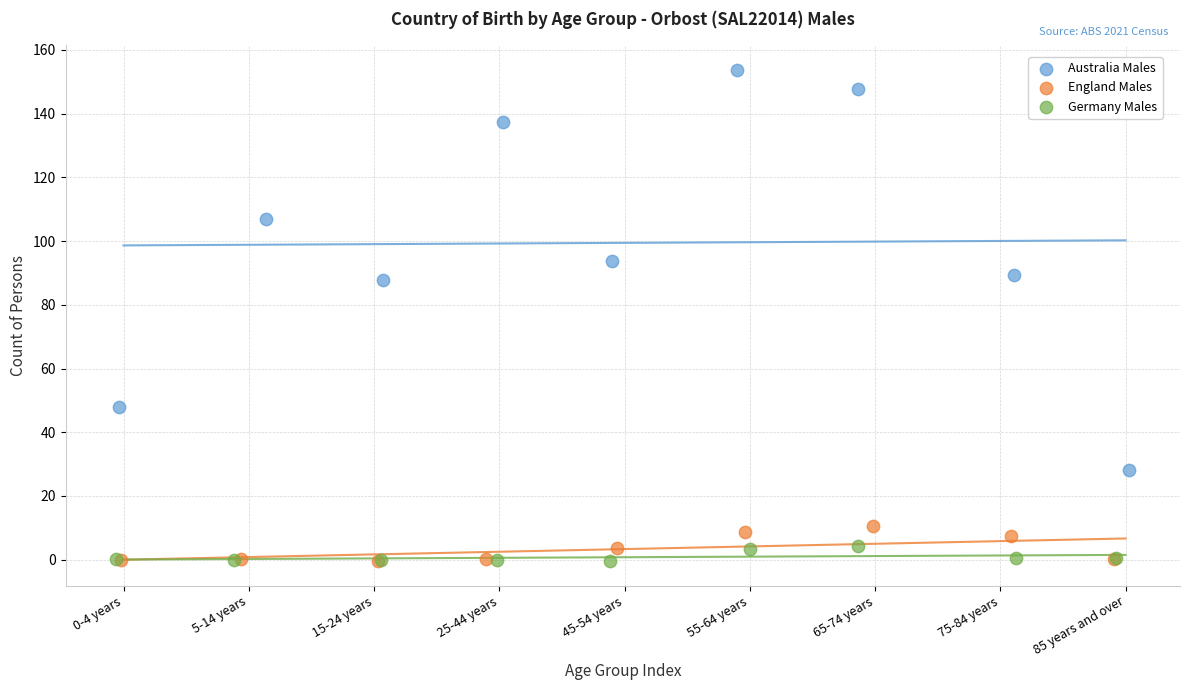

Which series has the largest Y range (max minus min)?

Australia Males